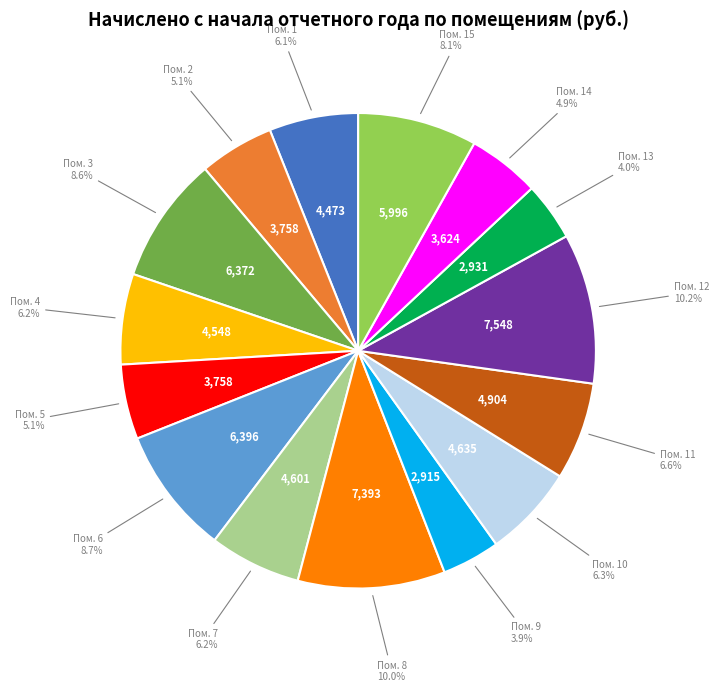

Is there any slice that represents more than half of the pie?

No